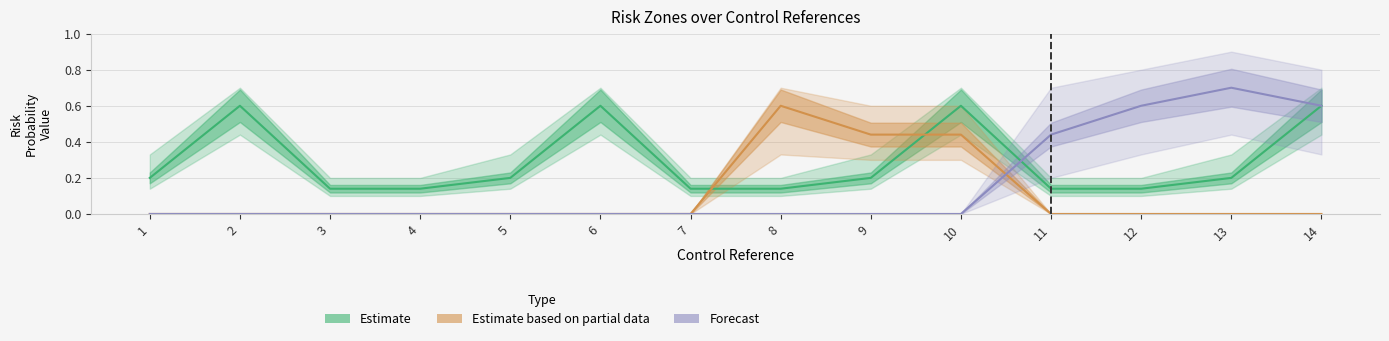

Rank the series at 5 from highest to lowest value.

Estimate, Estimate based on partial data, Forecast